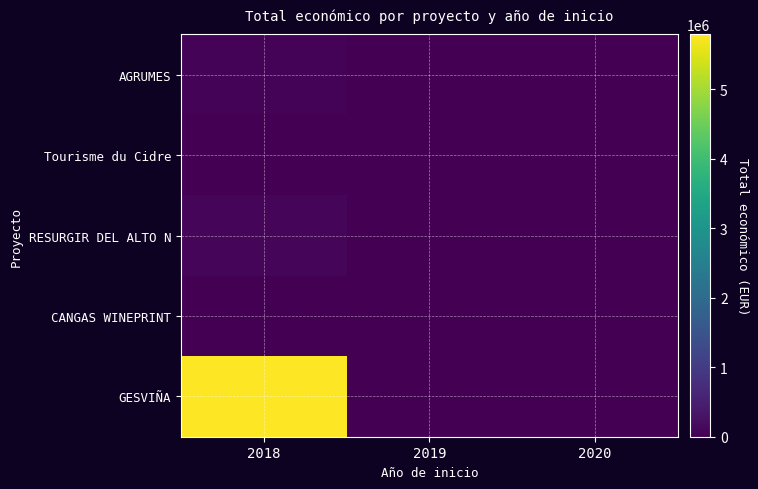

Reading left to right, extract all data points from this chart.

AGRUMES: 2018=46300	2019=0	2020=0
Tourisme du Cidre: 2018=0	2019=0	2020=0
RESURGIR DEL ALTO N: 2018=90474	2019=0	2020=0
CANGAS WINEPRINT: 2018=0	2019=0	2020=10750
GESVIÑA: 2018=5792221	2019=0	2020=0